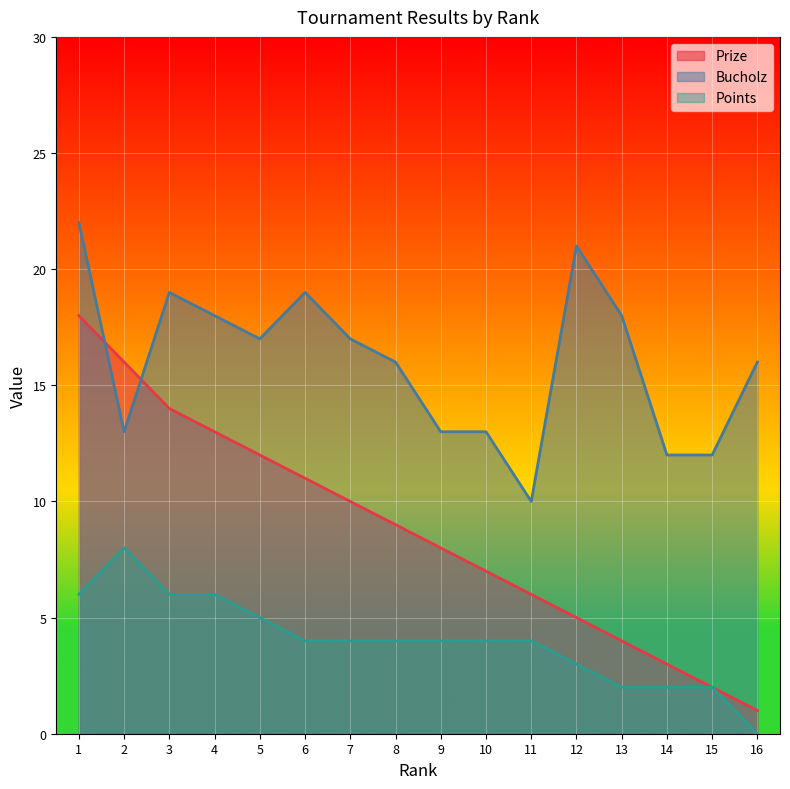

Is it true that Points equals 2 at 13?

True